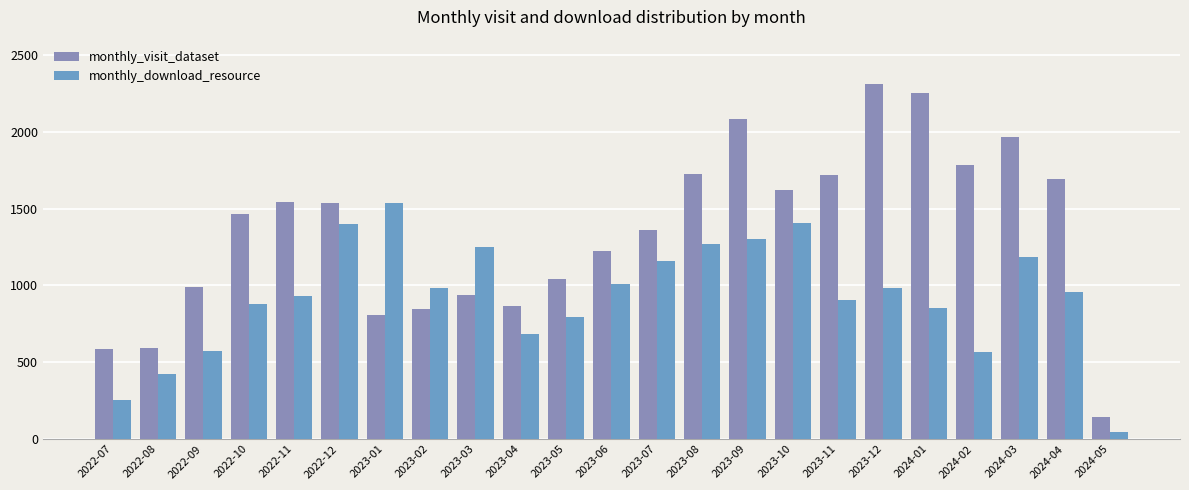

At which label does monthly_download_resource first exceed 957?

2022-12